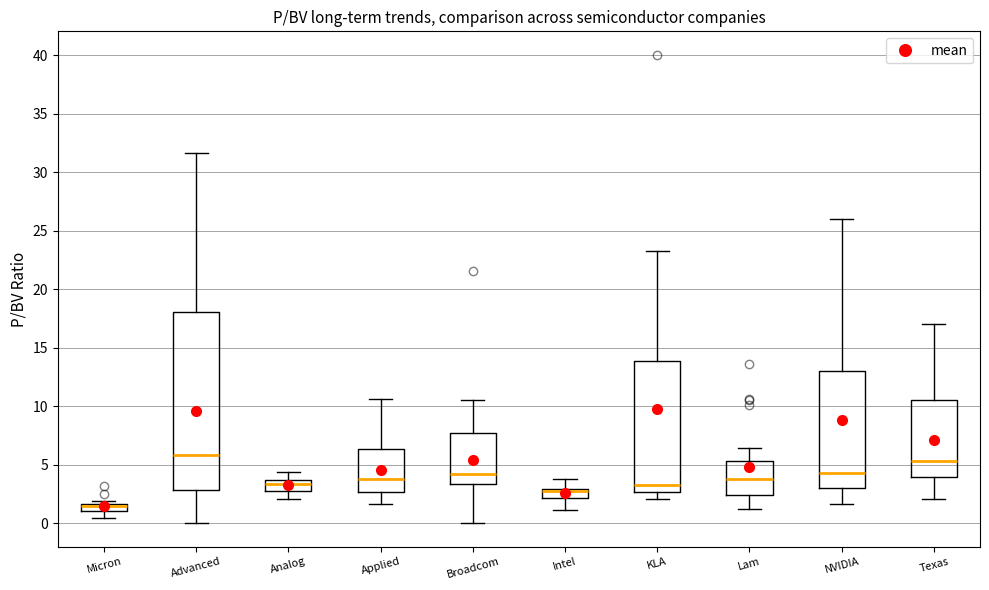

Where is the upper edge of the box for Applied on the y-axis? The values are not printed on the chart, so give them approximately, as read against the axis.

6.5